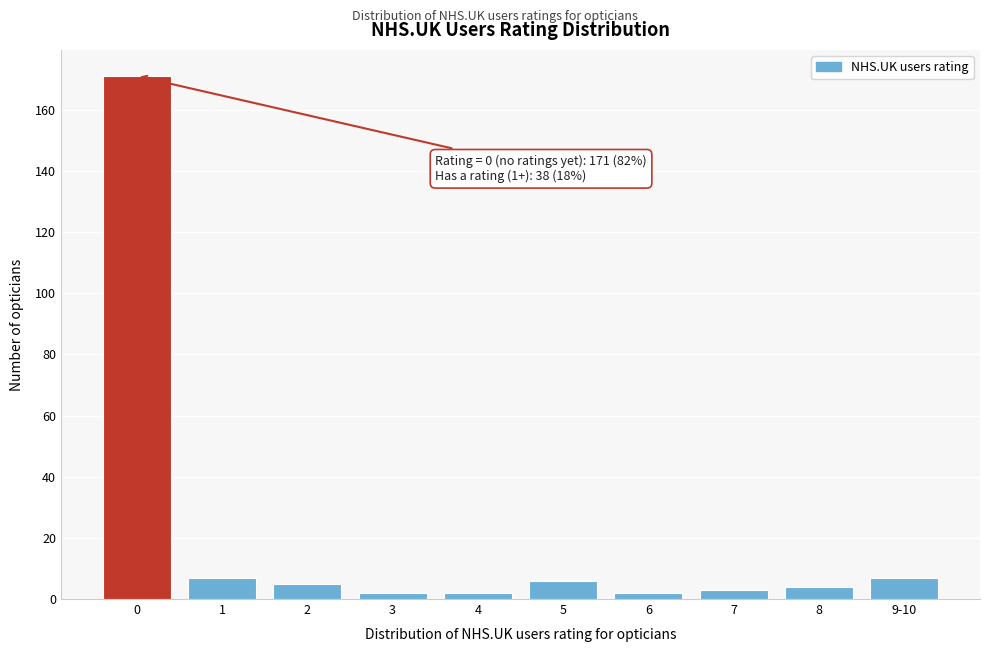

Reading left to right, what are all the values shown in this chart?

171	7	5	2	2	6	2	3	4	7